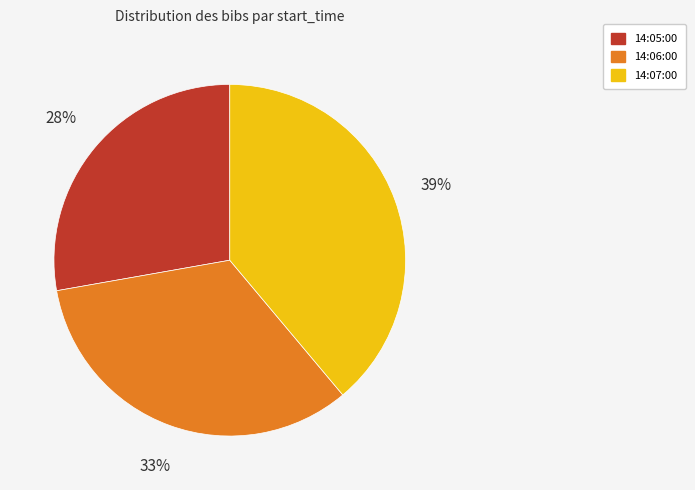

True or false: 14:06:00 accounts for 21% of the total.

False